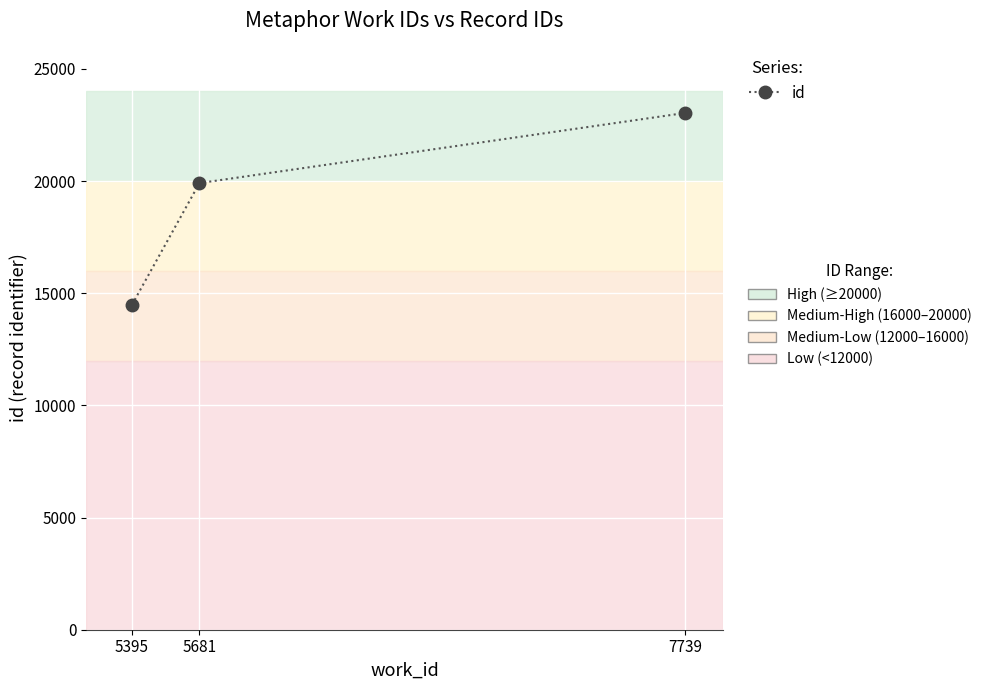

Is it true that the value at 5395 is 14483?

True